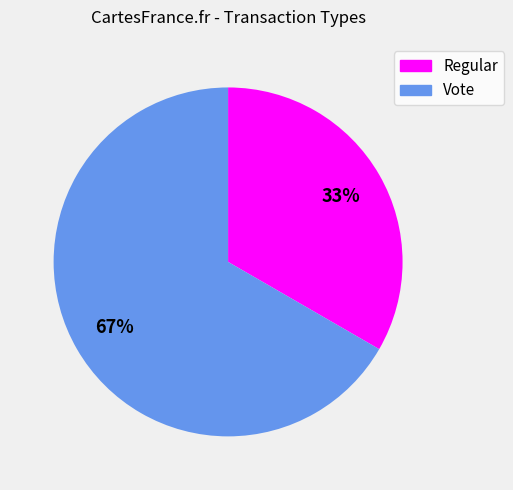

Between Regular and Vote, which is larger?

Vote